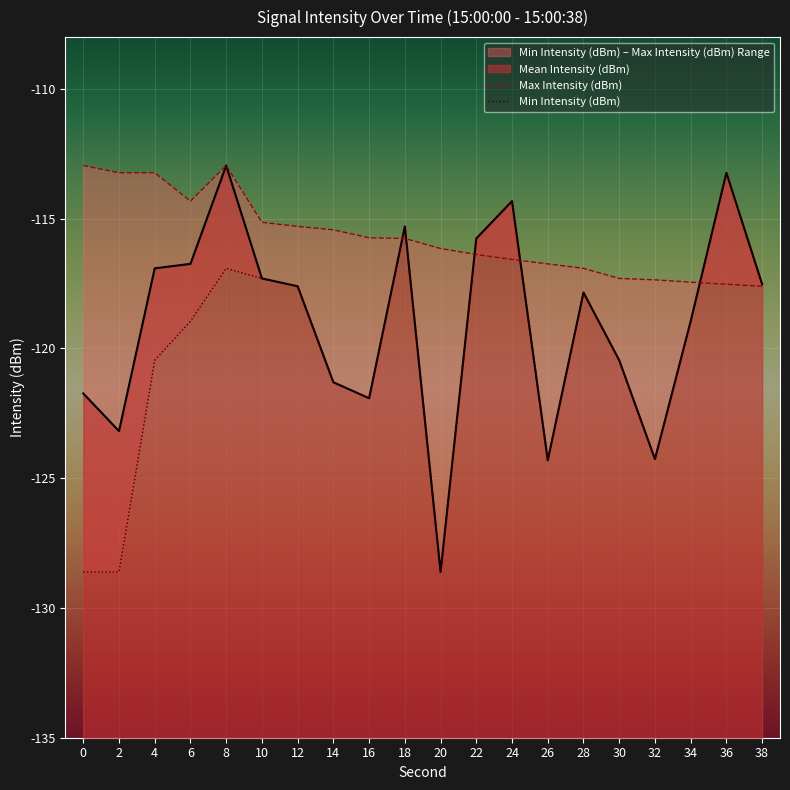

True or false: Min Intensity (dBm) and Max Intensity (dBm) cross at least once.

True